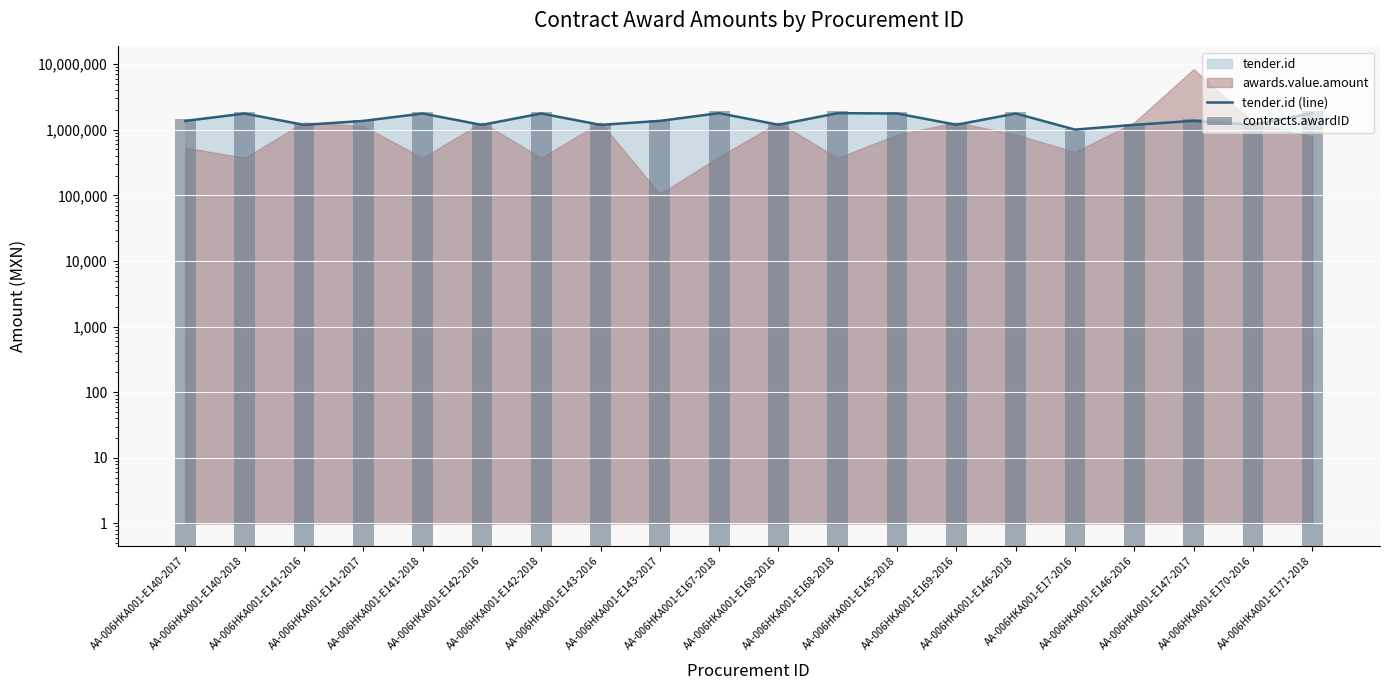

Between AA-006HKA001-E145-2018 and AA-006HKA001-E141-2018, which is larger?

AA-006HKA001-E145-2018